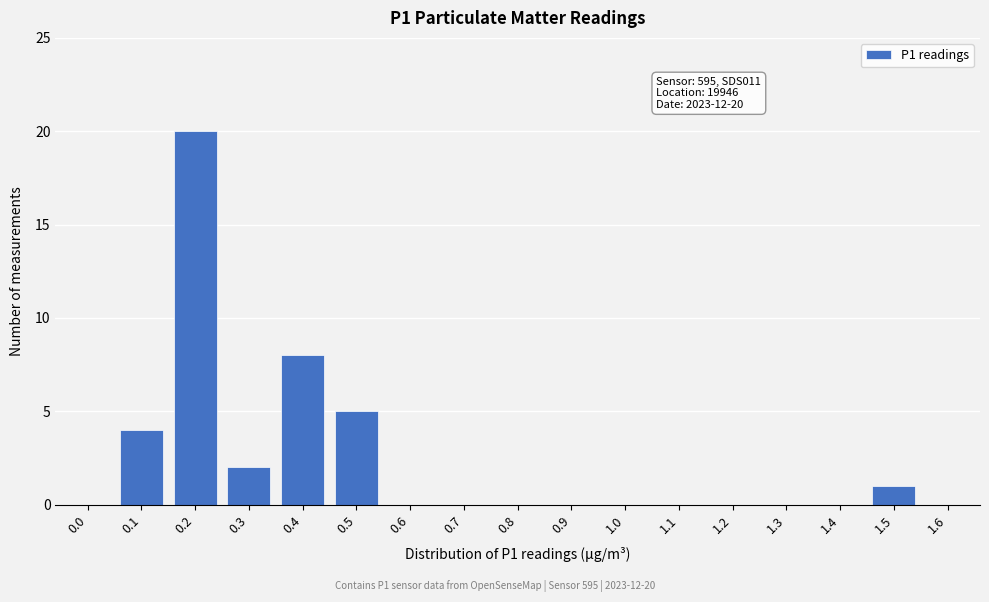

Reading left to right, extract all data points from this chart.

0.0=0	0.1=4	0.2=20	0.3=2	0.4=8	0.5=5	0.6=0	0.7=0	0.8=0	0.9=0	1.0=0	1.1=0	1.2=0	1.3=0	1.4=0	1.5=1	1.6=0